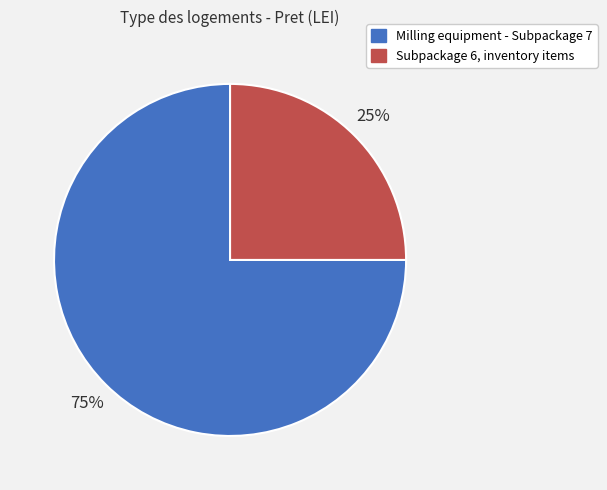

How many slices are in this pie chart?

2